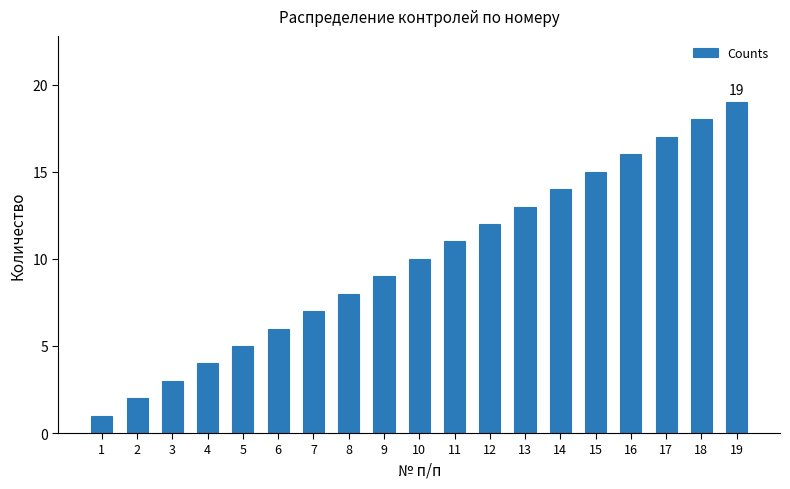

The chart shows a value of 1 at 1. True or false?

True